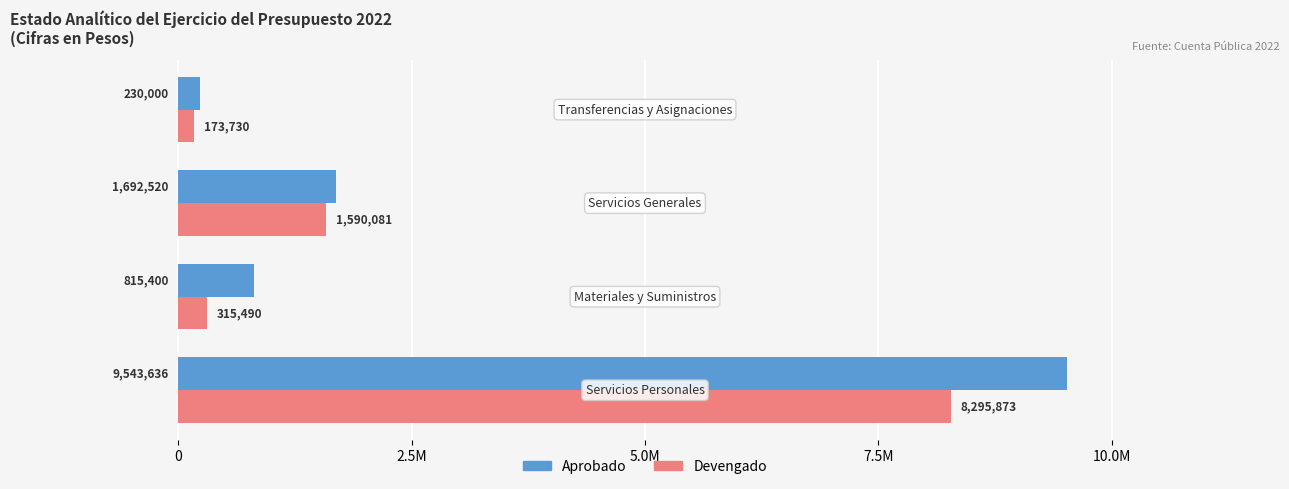

What are all the series names shown in the legend?

Aprobado, Devengado